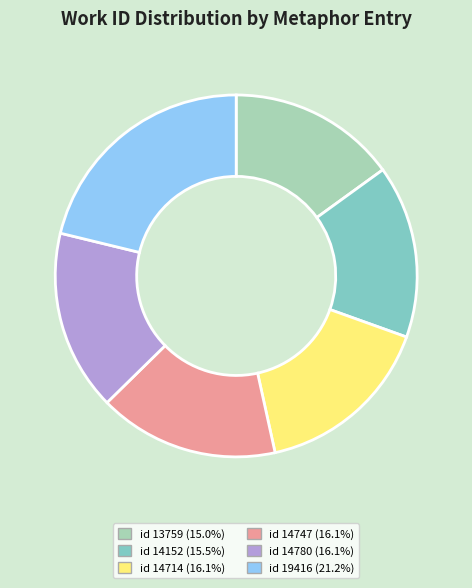

Do id 14714 (16.1%) and id 14152 (15.5%) together represent more than half of the pie?

No